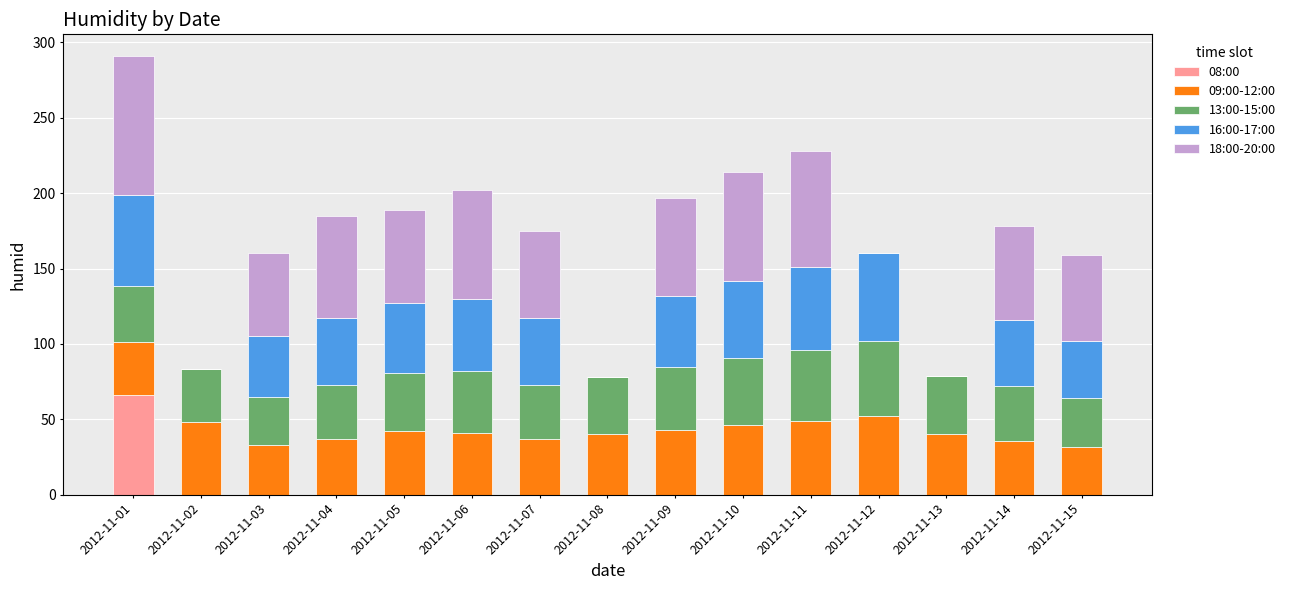

Is it true that 08:00 equals 44.5 at 2012-11-15?

False